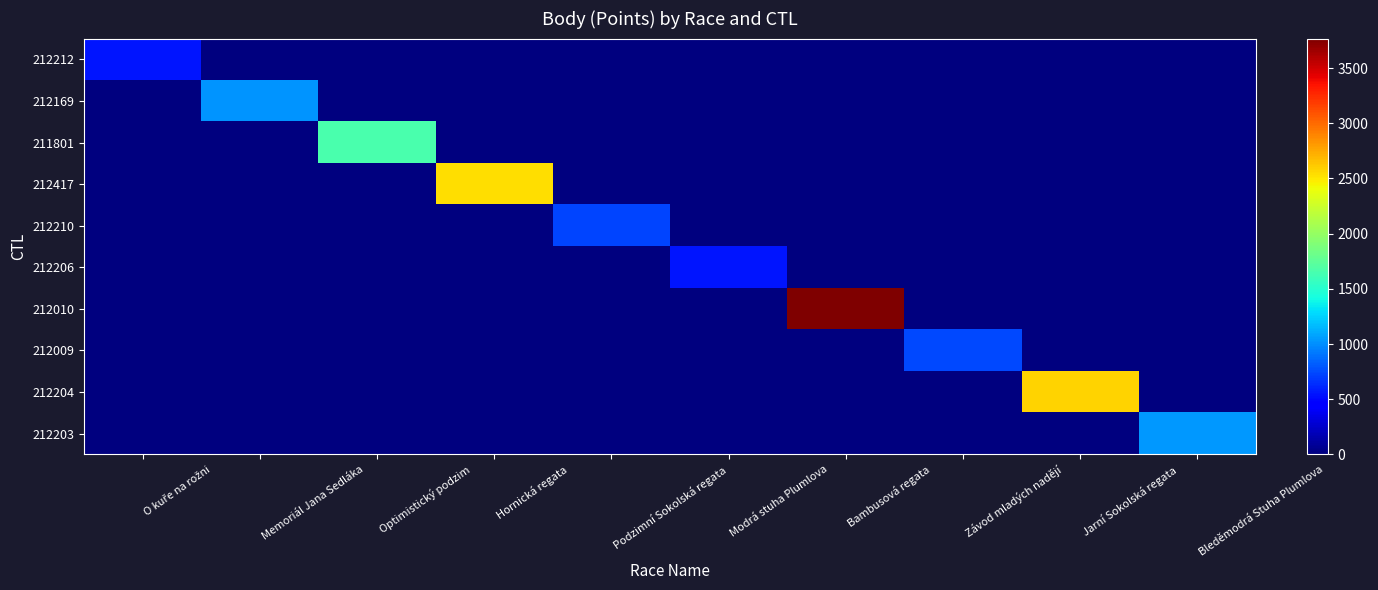

Which series has the largest total across all categories?

212010